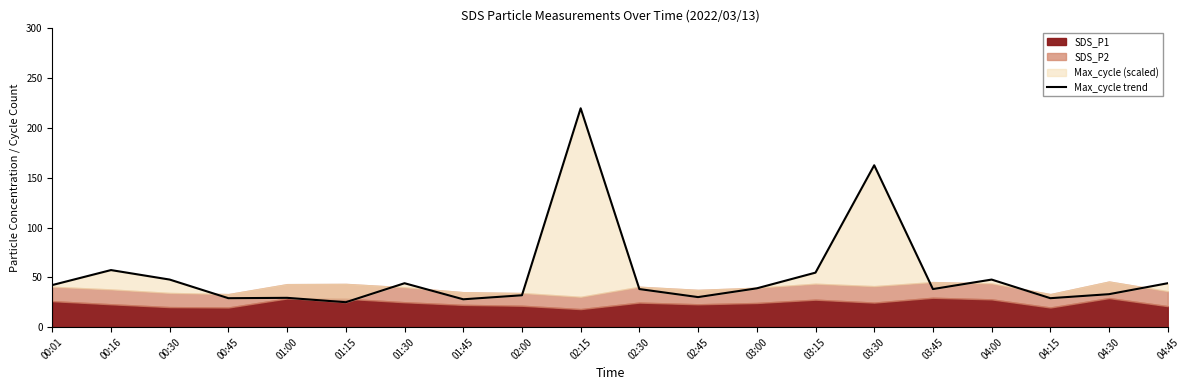

What is the label of the 10th point from the left?

02:15